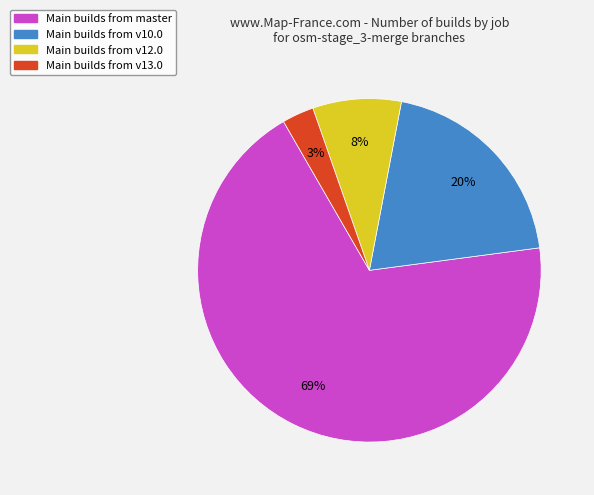

Is there a majority slice in this chart?

Yes